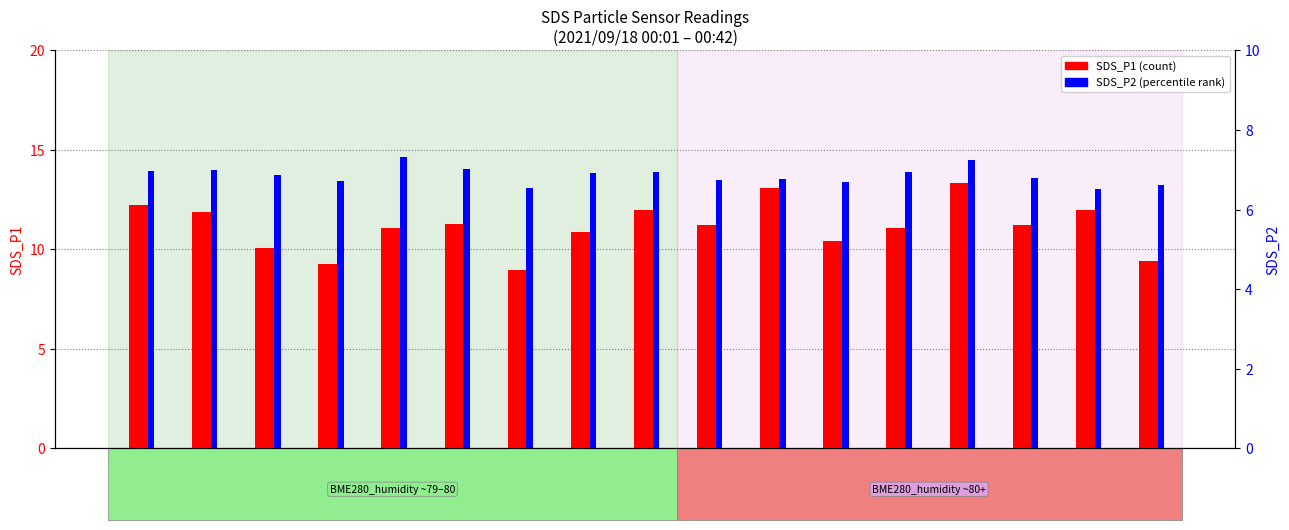

What is the sum of all SDS_P2 values?

116.7